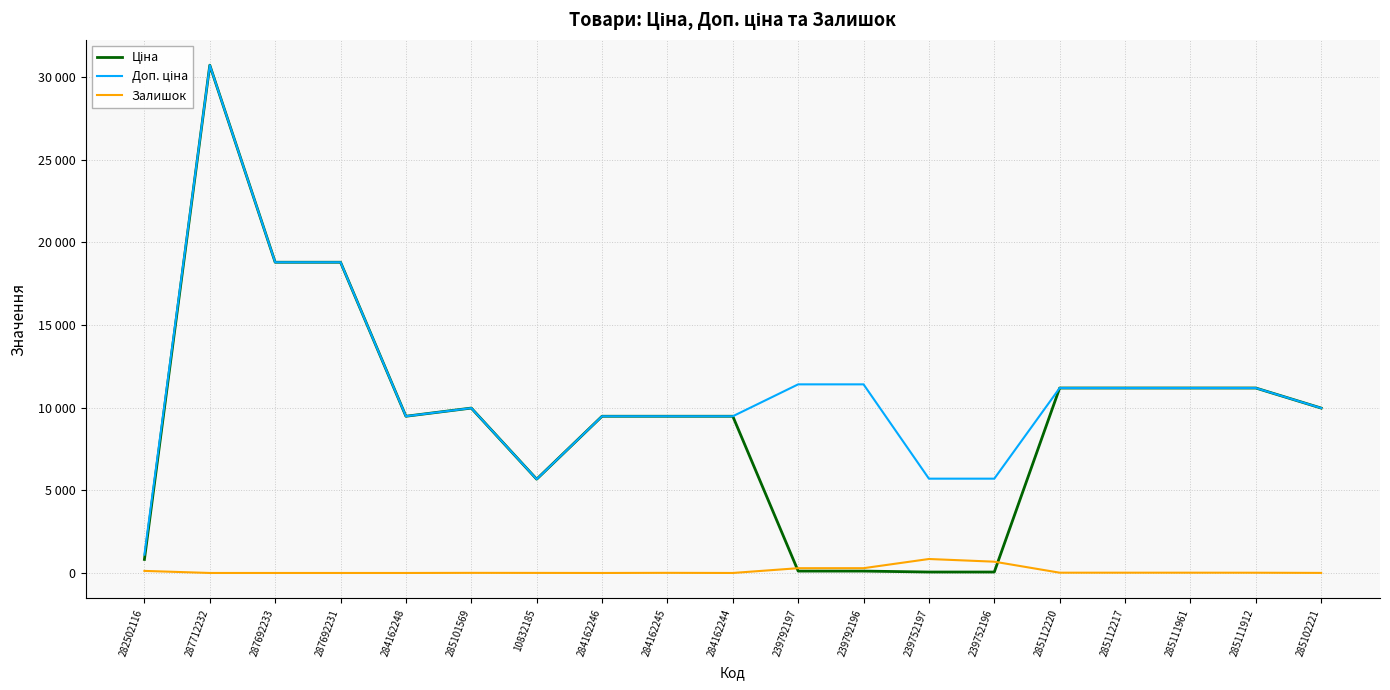

Which series ends up on top after the final intersection of Ціна and Залишок?

Ціна